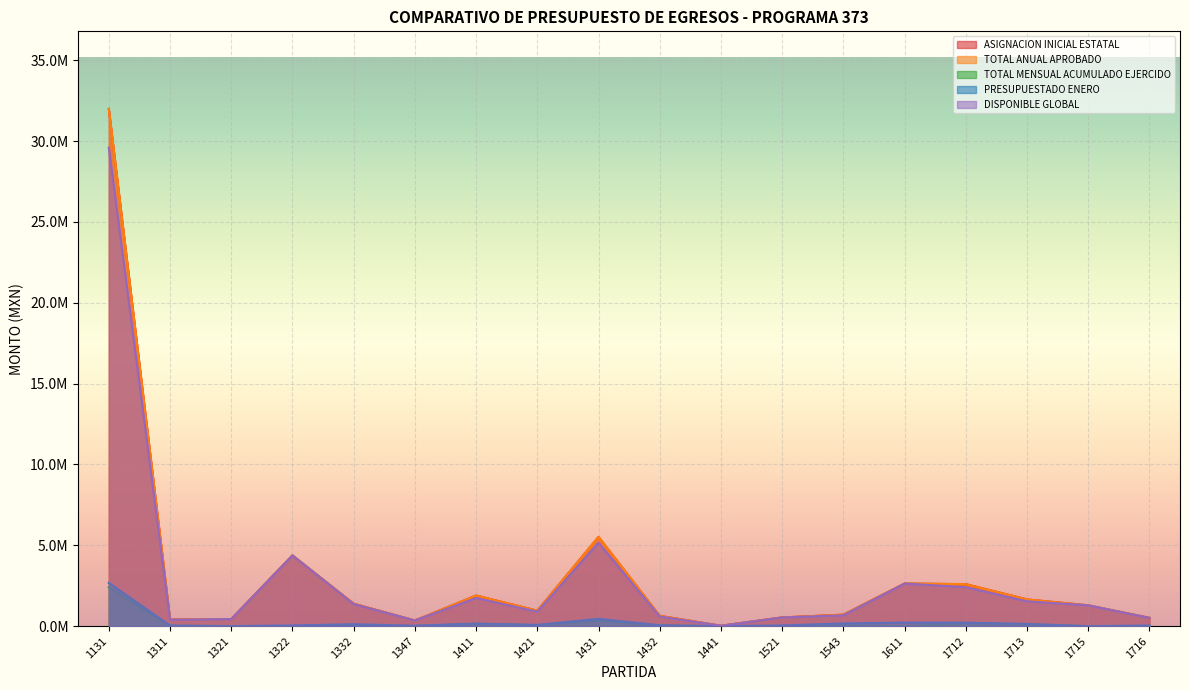

At which label does TOTAL ANUAL APROBADO reach its peak?

1131